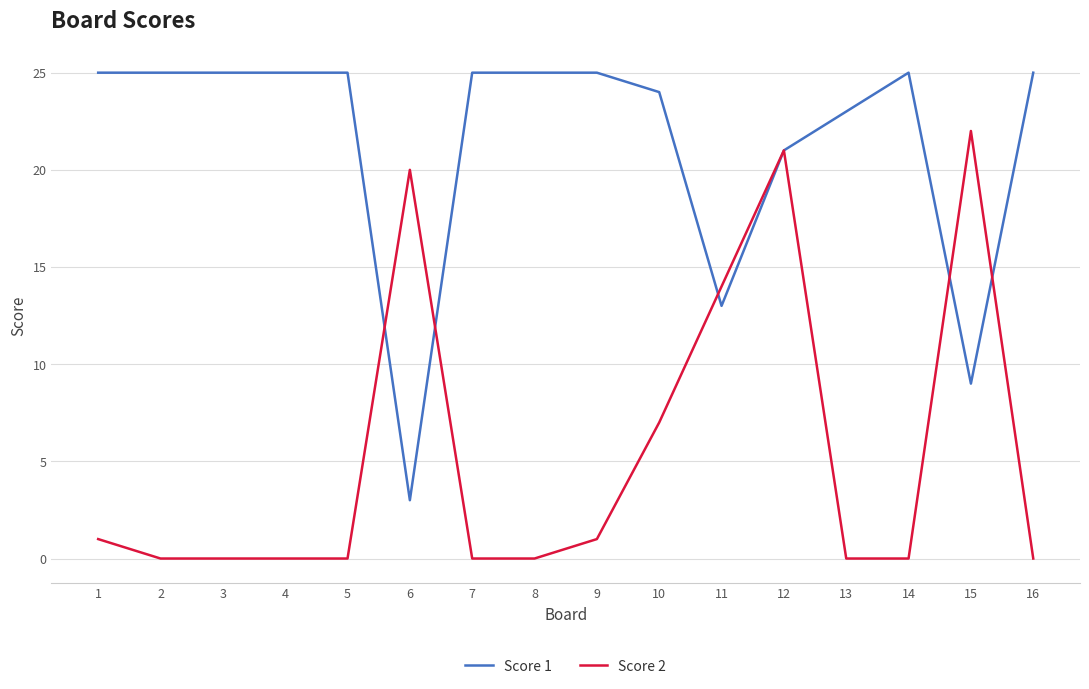

What is the greatest value displayed?

25